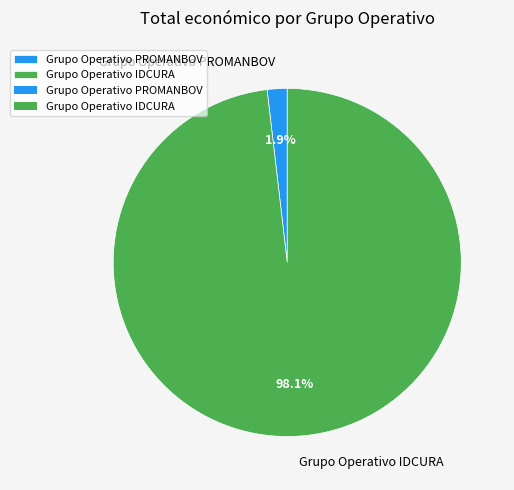

How many segments does this pie chart have?

2